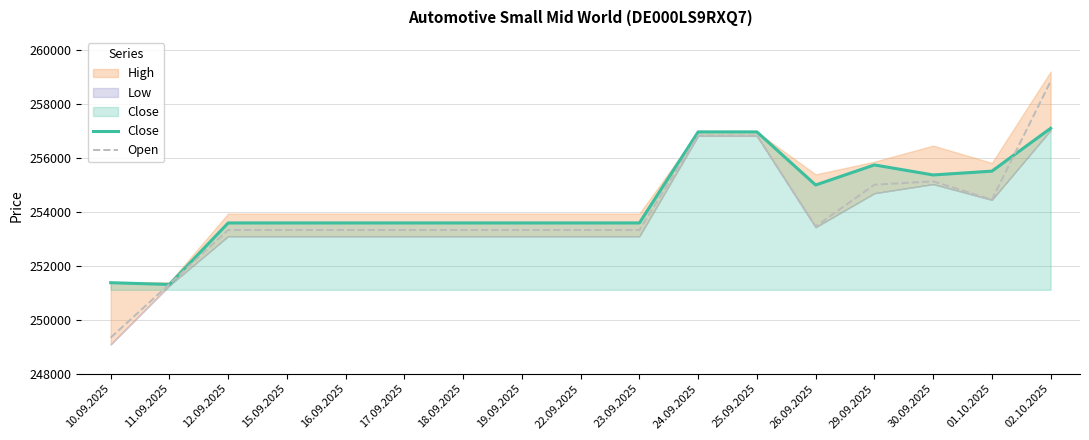

The Open series shows 253333 at 23.09.2025. True or false?

True